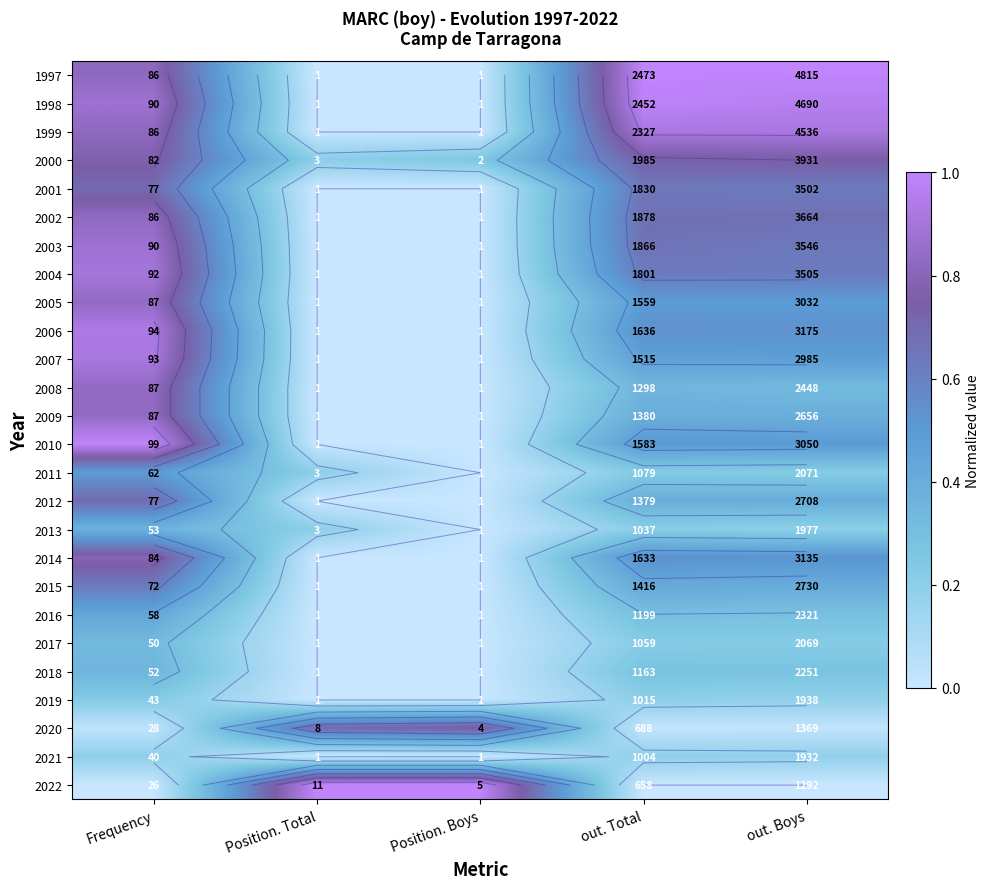

What is the greatest value displayed?

1.0